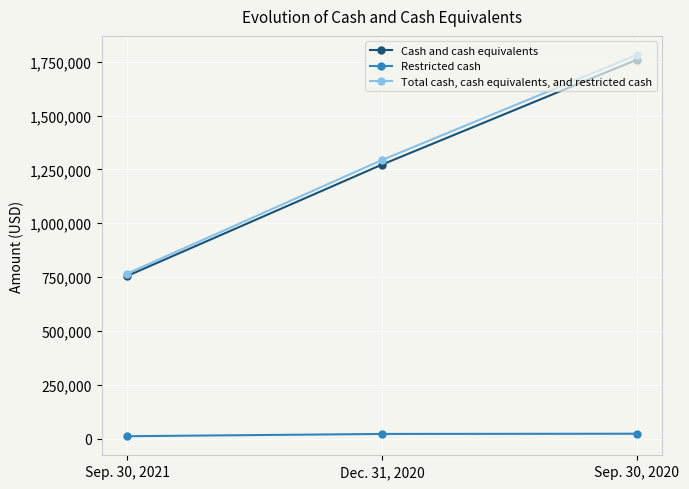

Rank the series at Sep. 30, 2021 from highest to lowest value.

Total cash, cash equivalents, and restricted cash, Cash and cash equivalents, Restricted cash